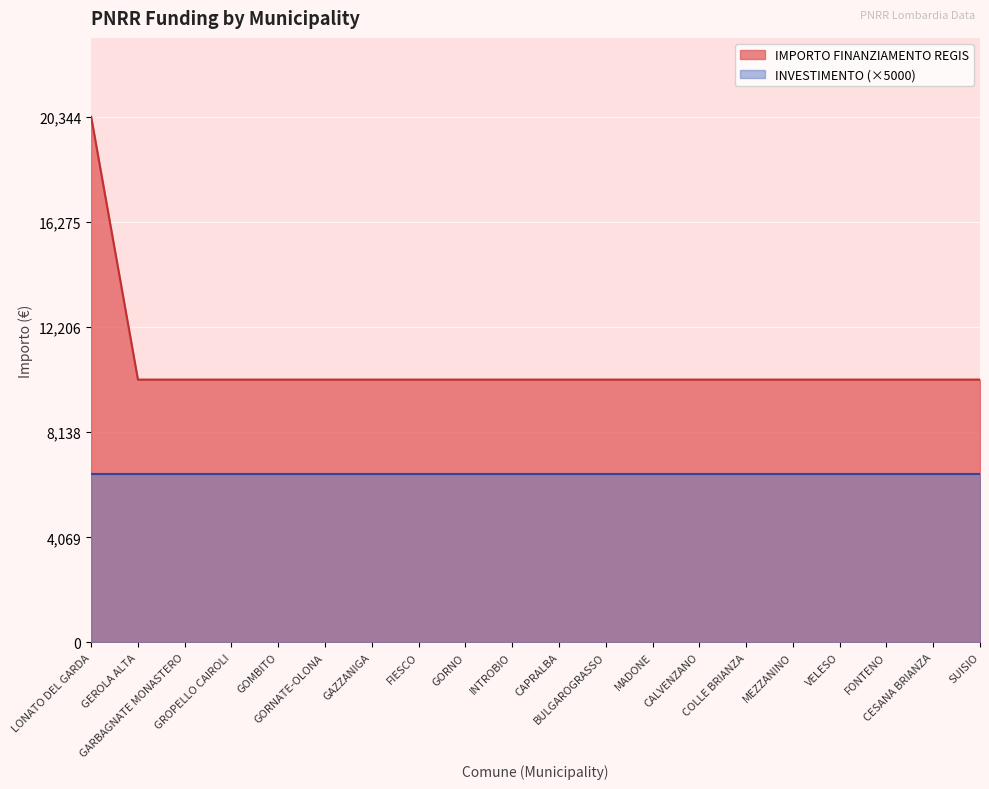

Rank the categories by value from lowest to highest.

GEROLA ALTA, GARBAGNATE MONASTERO, GROPELLO CAIROLI, GOMBITO, GORNATE-OLONA, GAZZANIGA, FIESCO, GORNO, INTROBIO, CAPRALBA, BULGAROGRASSO, MADONE, CALVENZANO, COLLE BRIANZA, MEZZANINO, VELESO, FONTENO, CESANA BRIANZA, SUISIO, LONATO DEL GARDA